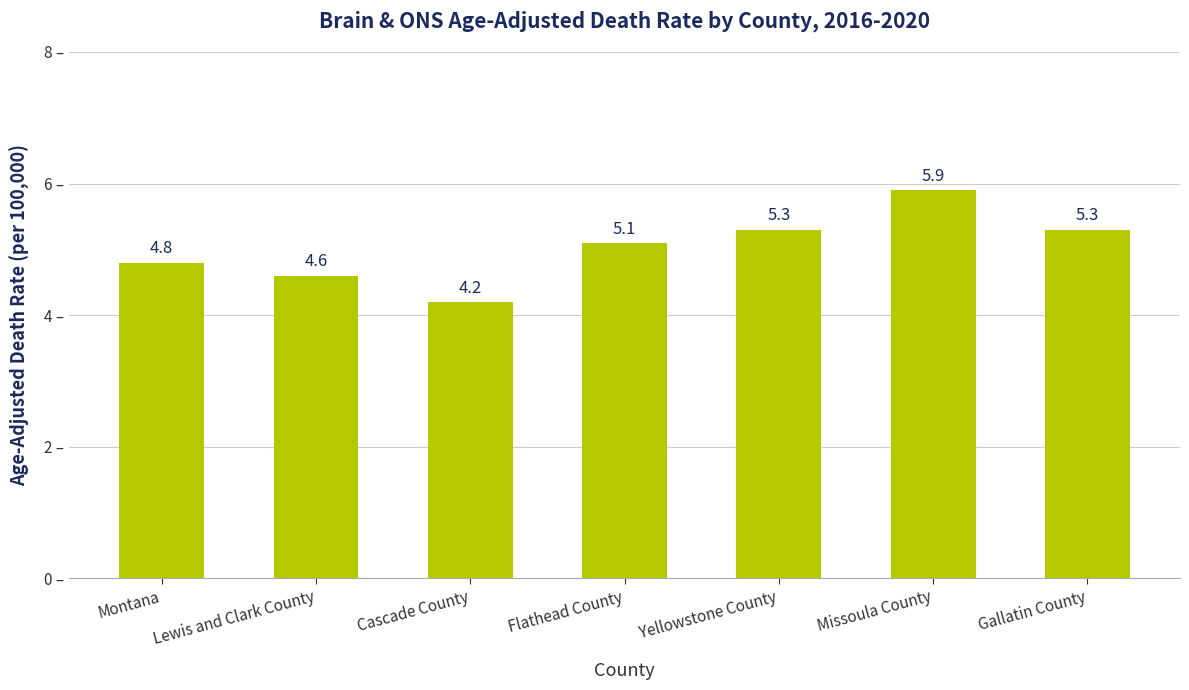

What is the label of the 6th bar from the right?

Lewis and Clark County